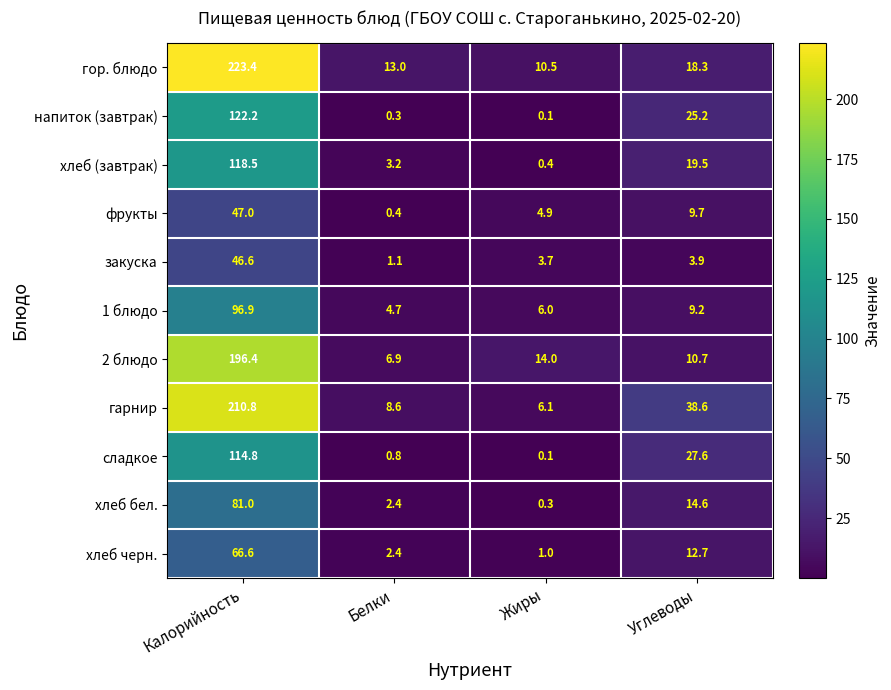

Rank the series by their maximum value, from lowest to highest.

закуска, фрукты, хлеб черн., хлеб бел., 1 блюдо, сладкое, хлеб (завтрак), напиток (завтрак), 2 блюдо, гарнир, гор. блюдо